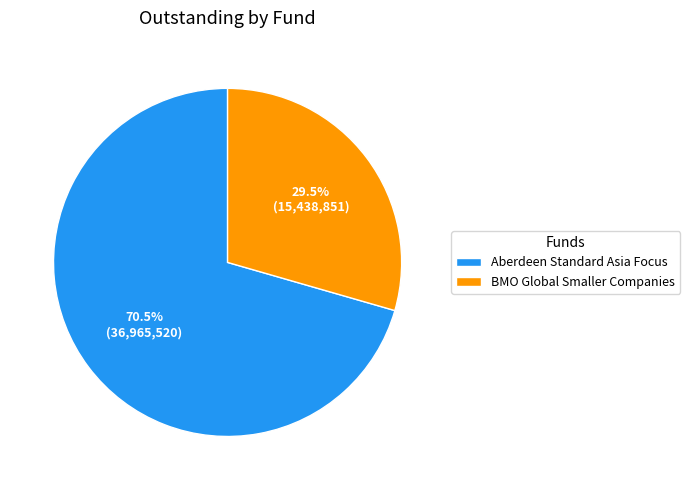

Rank the categories by value from highest to lowest.

Aberdeen Standard Asia Focus, BMO Global Smaller Companies